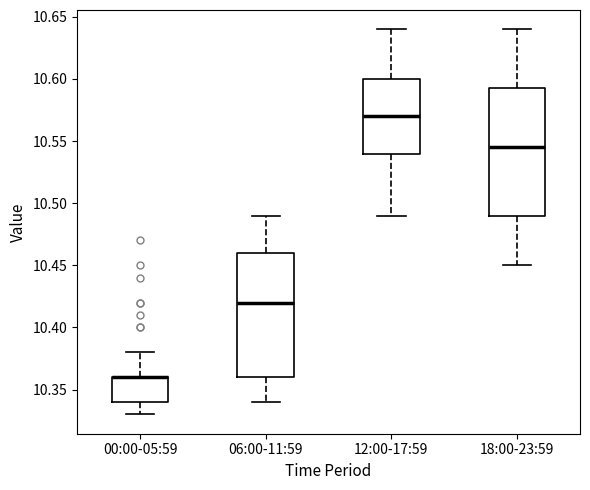

Reading left to right, read every box against the y-axis: the position of its median line, the range the box covers, and the ends of its whiskers. The values are not printed on the chart, so give them approximately, as read against the axis.

00:00-05:59: median 10.360 (drawn on the box's upper edge), box 10.340 to 10.360, whiskers 10.330 to 10.380
06:00-11:59: median 10.420, box 10.360 to 10.460, whiskers 10.340 to 10.490
12:00-17:59: median 10.570, box 10.540 to 10.600, whiskers 10.490 to 10.640
18:00-23:59: median 10.545, box 10.490 to 10.595, whiskers 10.450 to 10.640